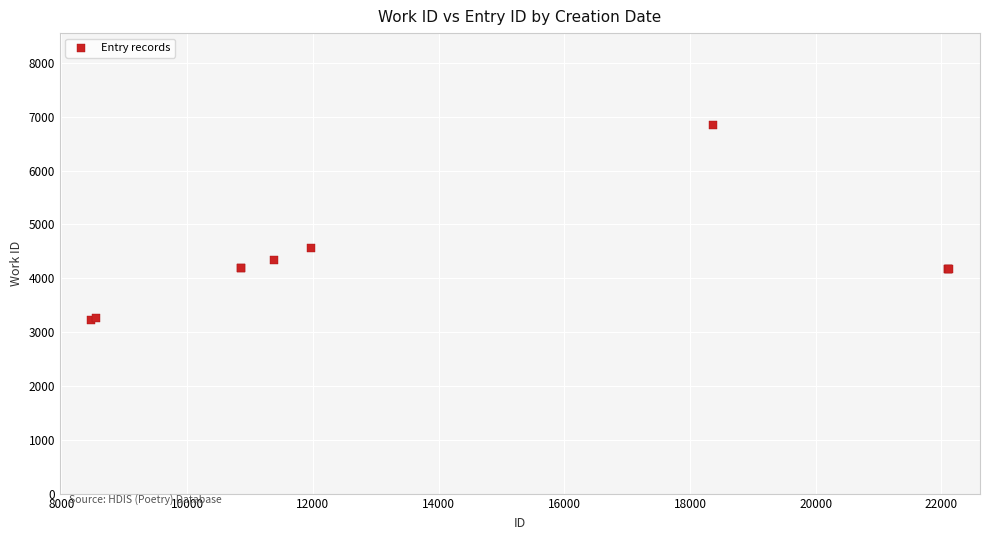

What Y value in the scatter plot is closest to 5035?

4555